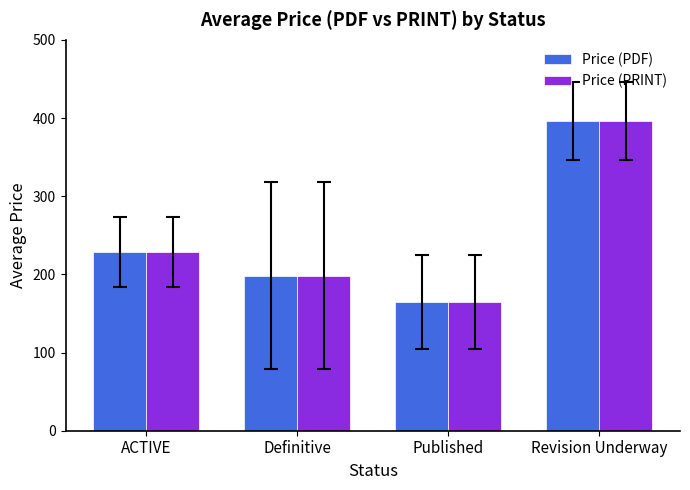

Reading left to right, list all the values displayed in this chart.

Price (PDF): 228.3	198.5	165.0	396.0
Price (PRINT): 228.3	198.5	165.0	396.0